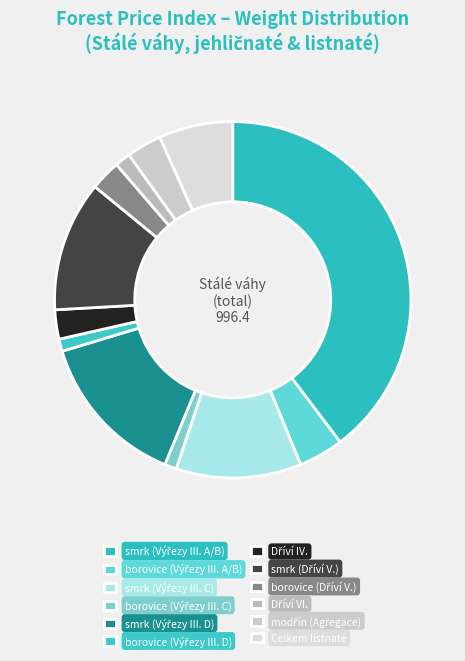

What is the change in value from modřín (Agregace) to Celkem listnaté?

+35.2